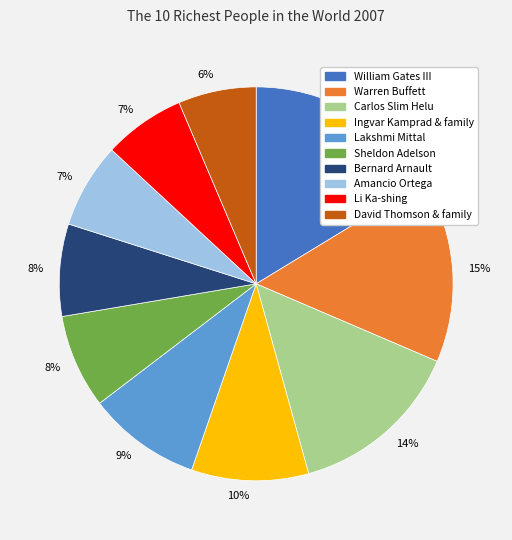

To the nearest percent, what is the difference between the largest and smallest slice percentages?

10%